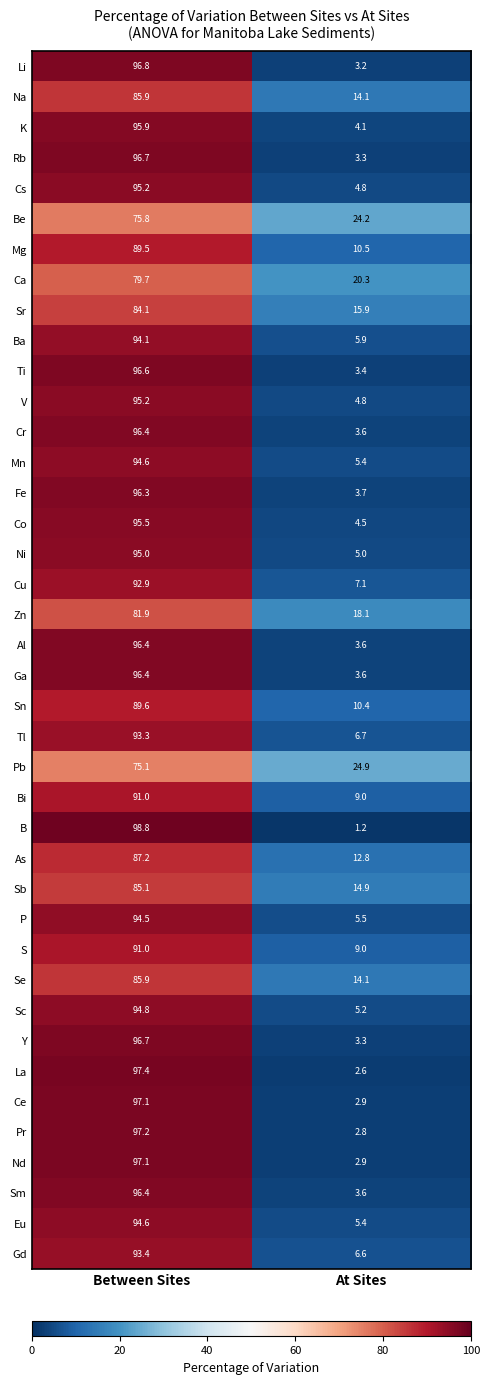

At how many categories does at least one series exceed 36?

1